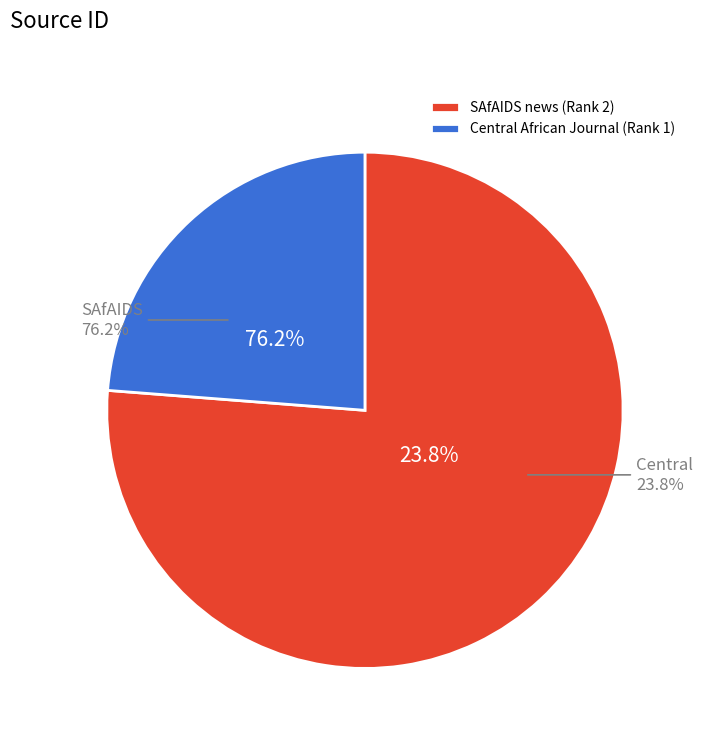

What is the change in value from SAfAIDS news (Rank 2) to Central African Journal (Rank 1)?

-64393